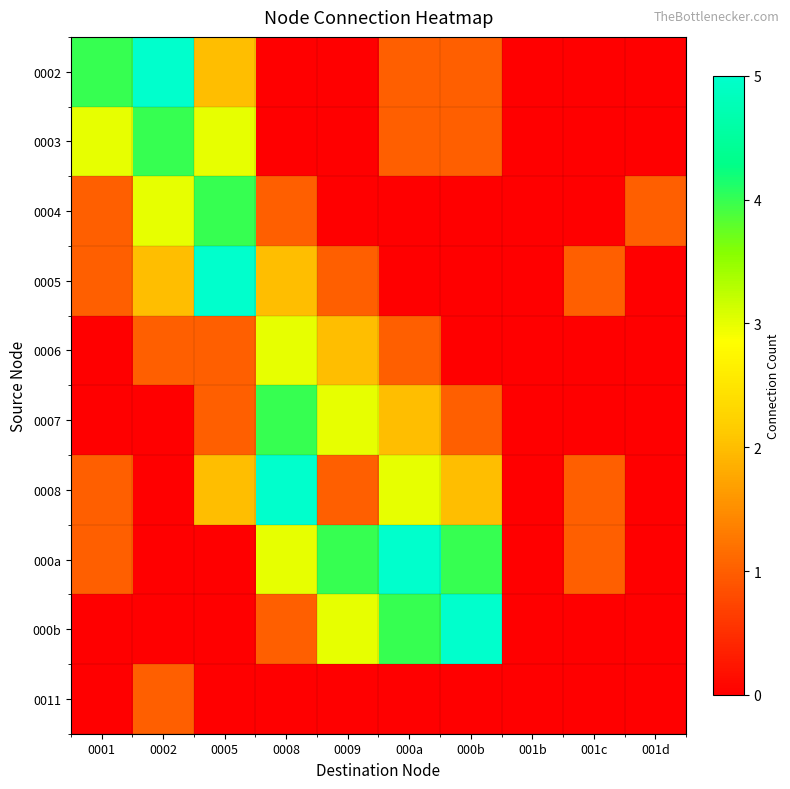

What is the greatest value displayed?

5